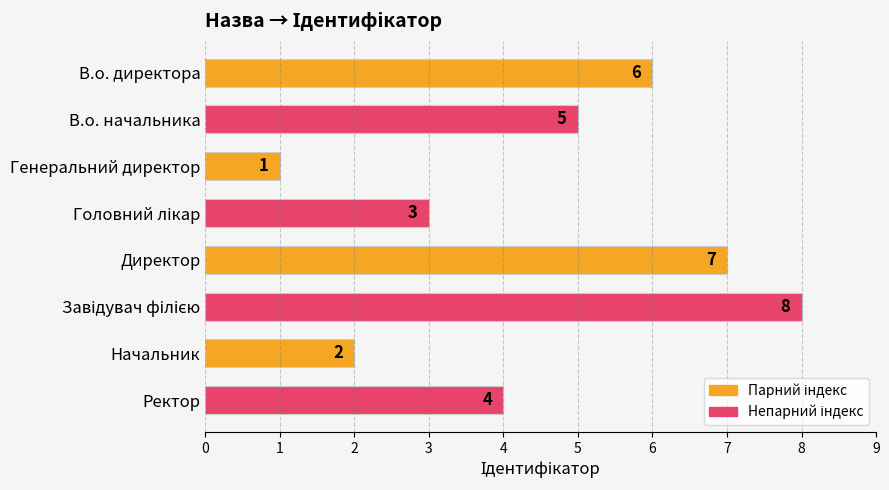

What is the change in value from Генеральний директор to Начальник?

+1